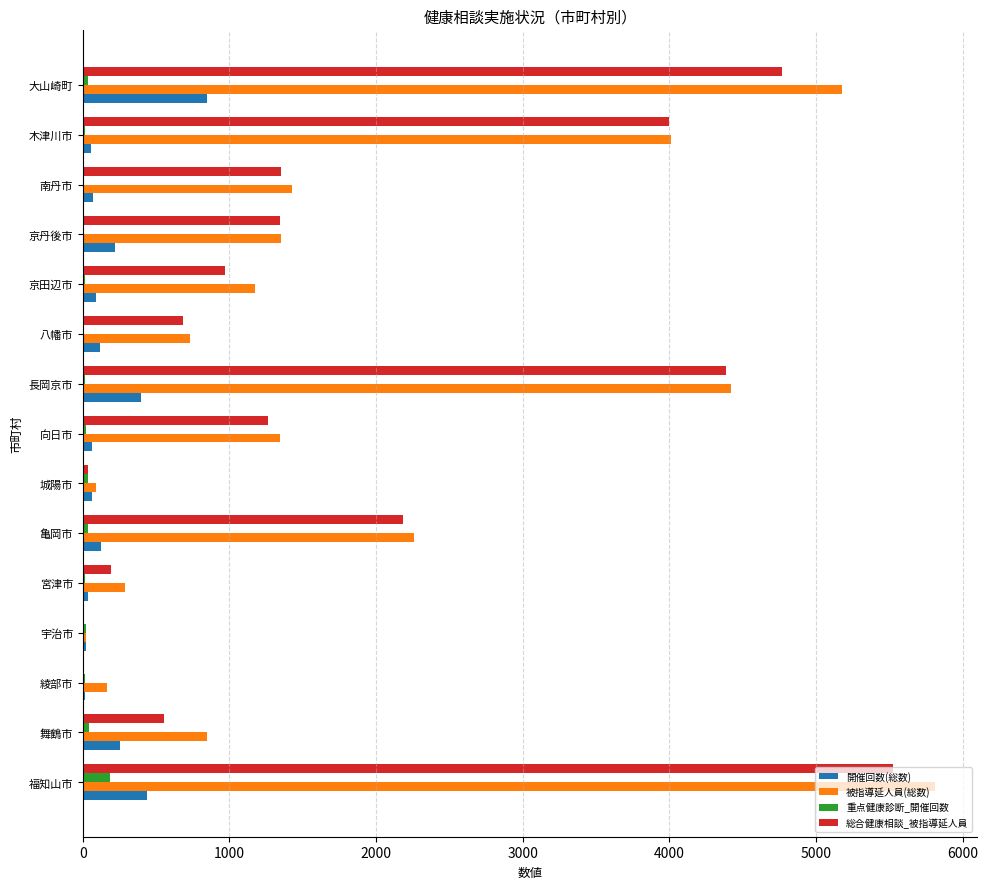

What is the greatest value displayed?

5809